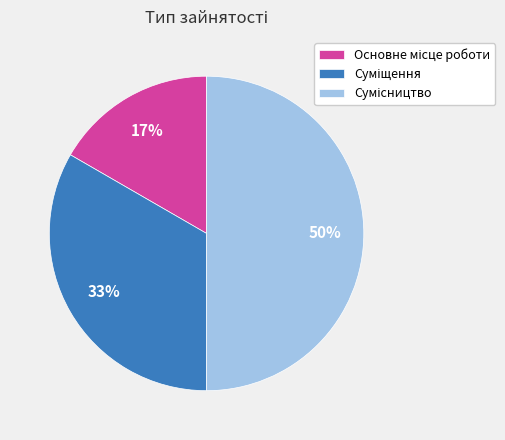

To the nearest percent, what is the difference between the largest and smallest slice percentages?

33%